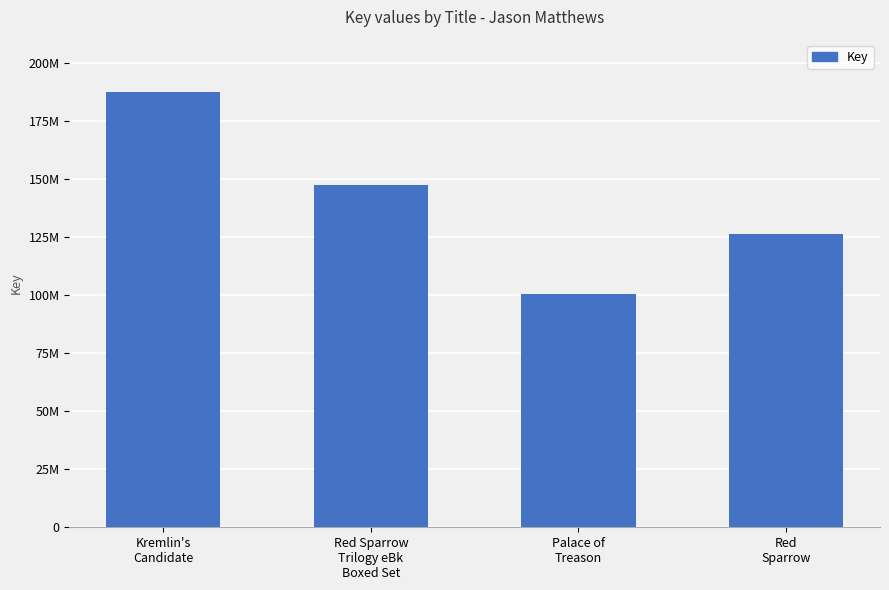

What is the average value?

140383434